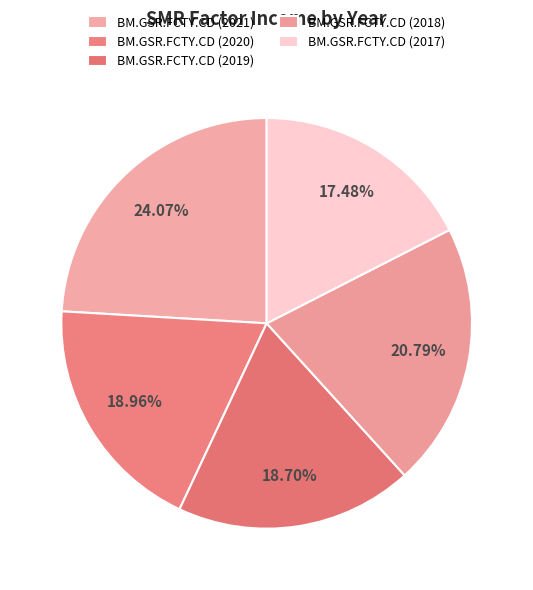

How many segments does this pie chart have?

5